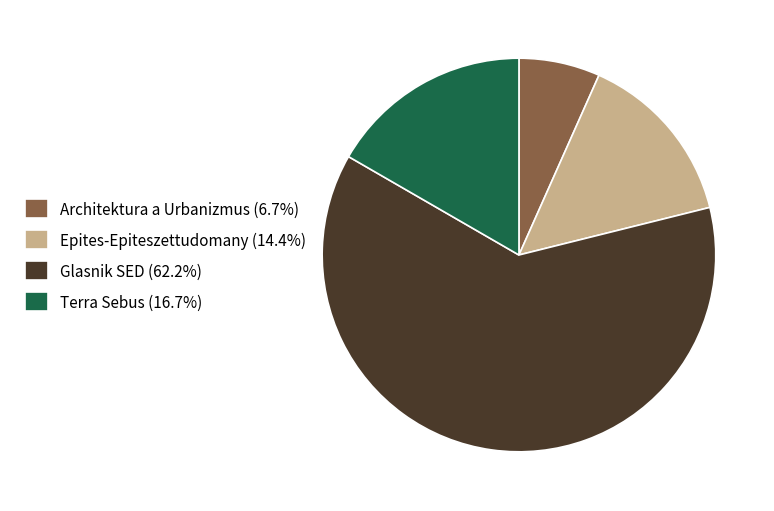

True or false: Glasnik SED accounts for 62% of the total.

True